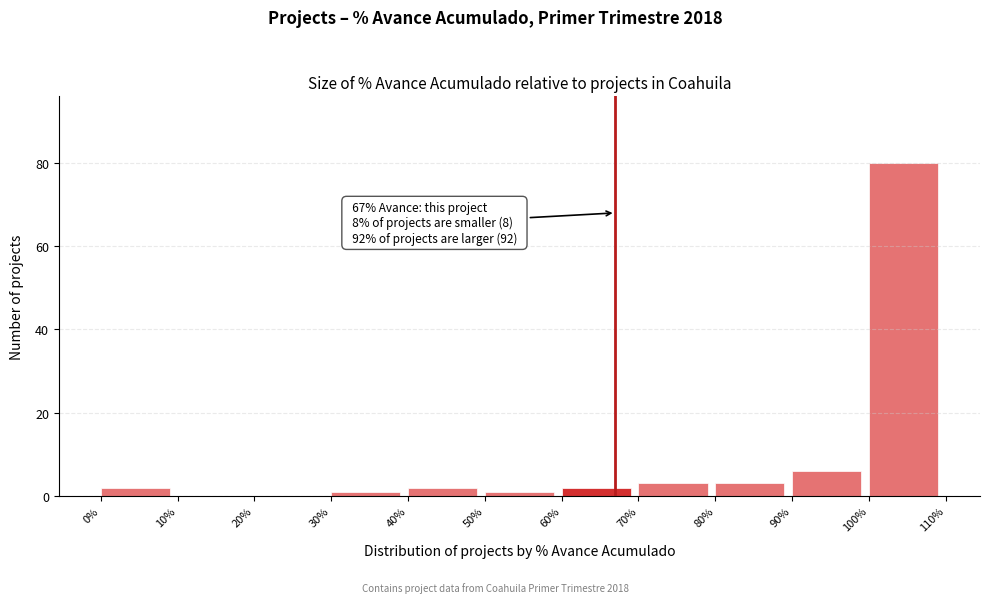

Which range on the x-axis has the tallest bar?

100% to 110%